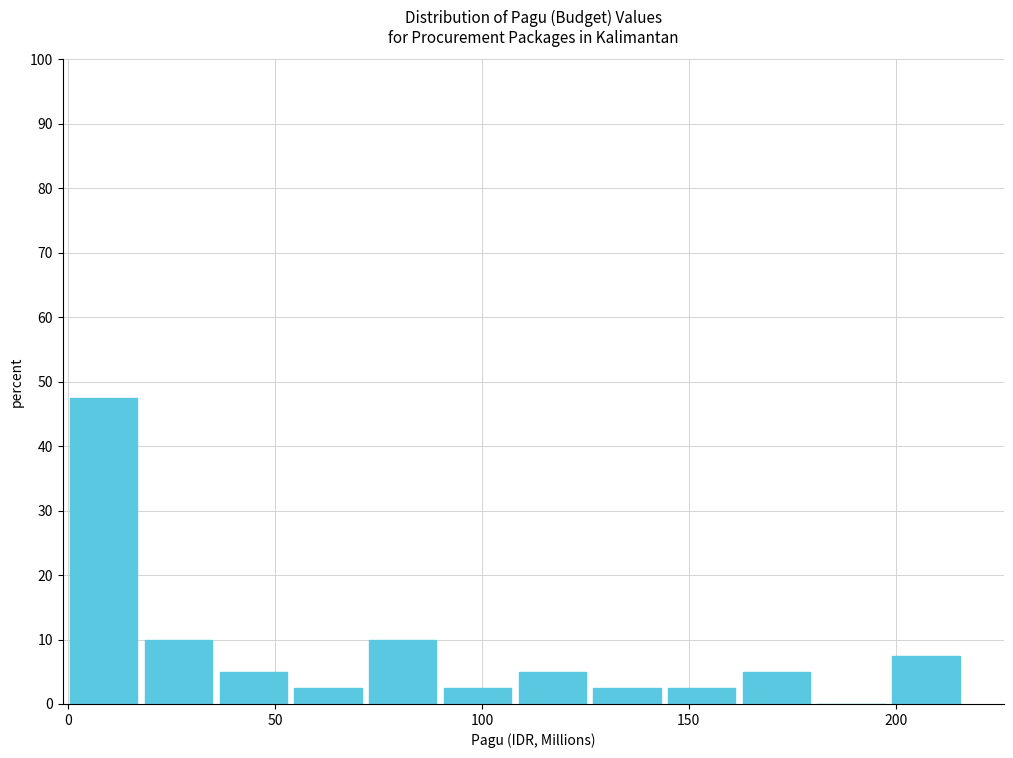

Read against the x-axis, roughly where is the centre of the tallest bar?

10